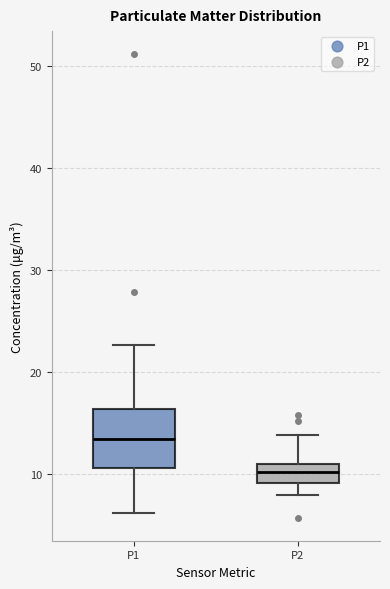

Which box is the tallest, from its lower edge to its upper edge?

P1